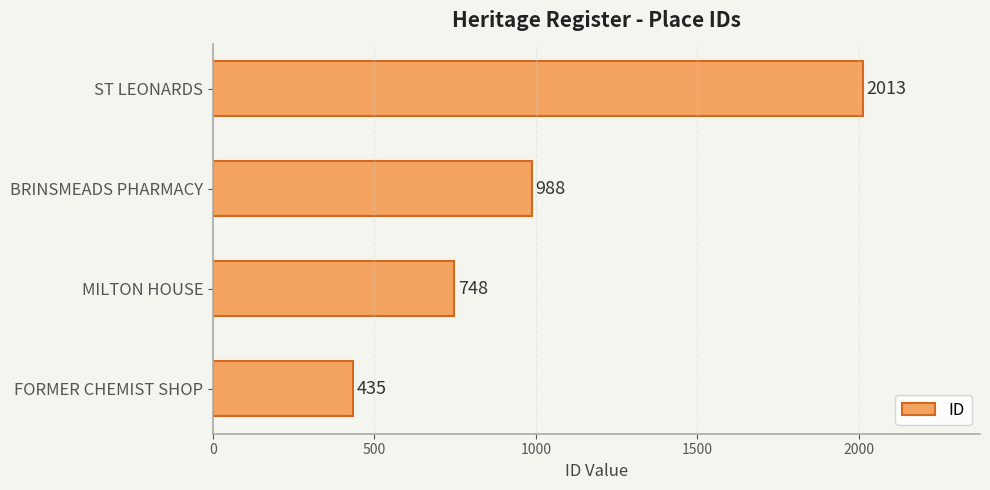

Is it true that the value at ST LEONARDS is 974?

False